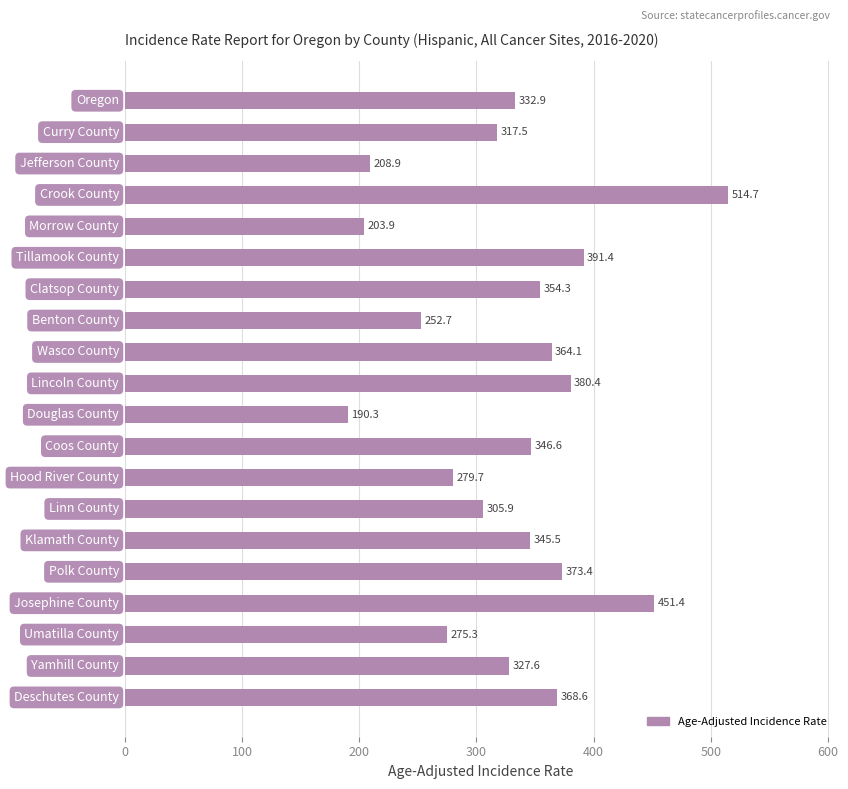

What is the sum of all values?

6585.1